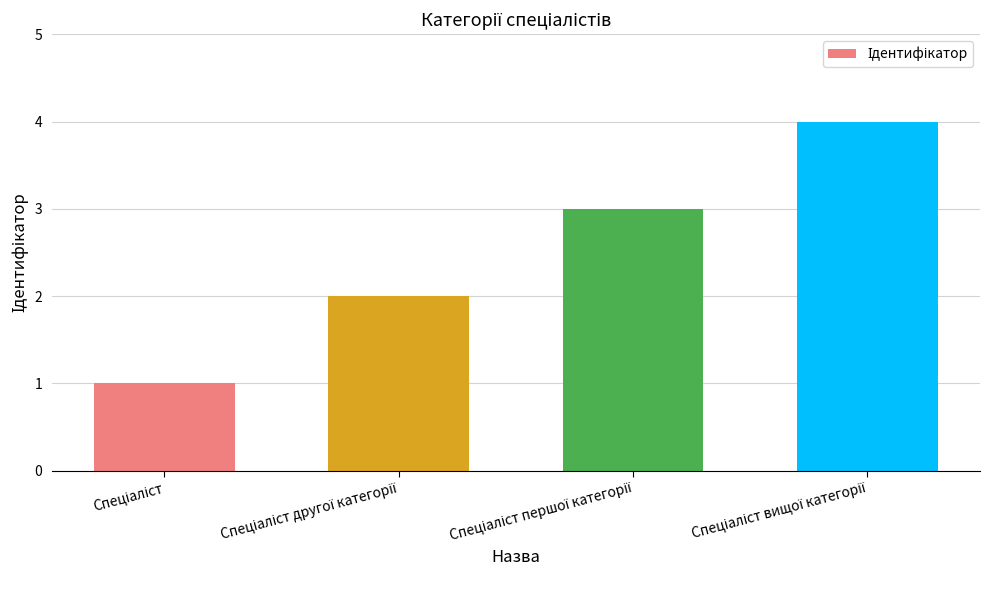

Does the chart contain stacked bars?

No